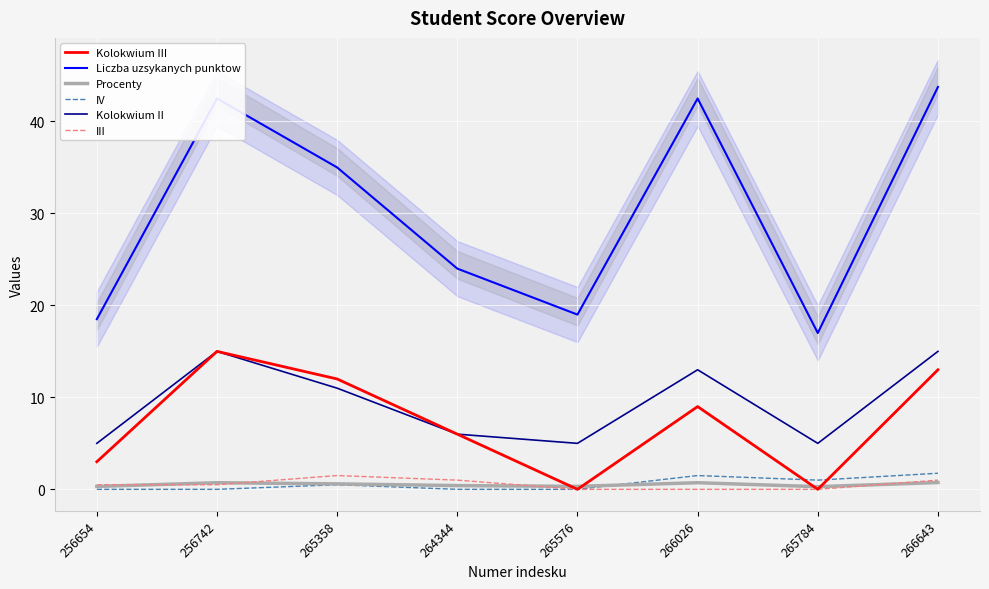

True or false: Procenty has a value of 0.5 at 256654.

False